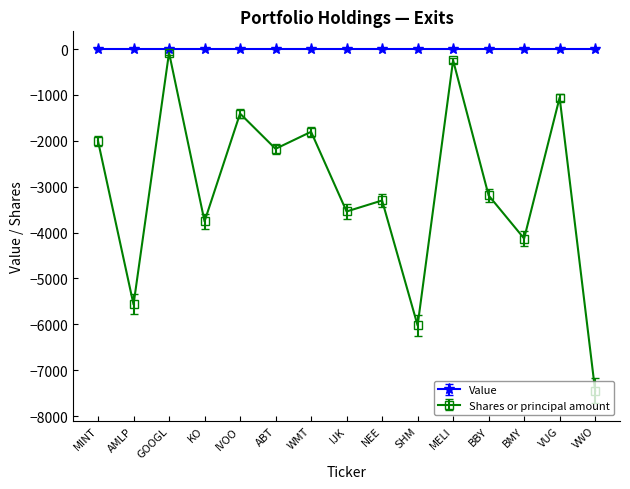

What is the spread (max minus min) of values at KO?

3756